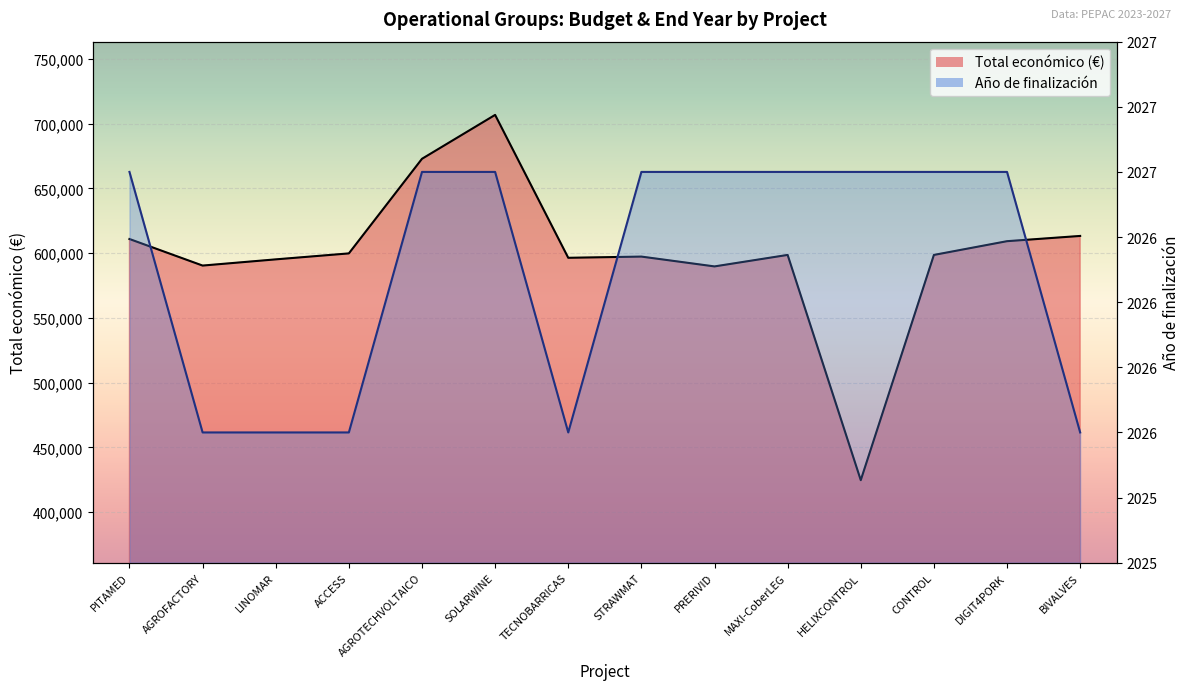

True or false: Año de finalización has a value of 2027 at CONTROL.

True